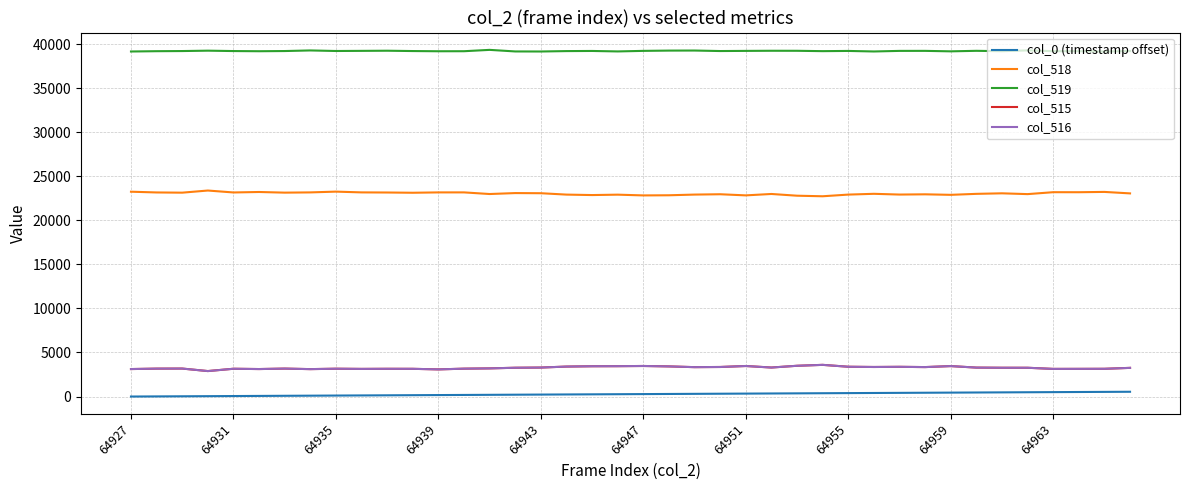

What is the minimum value for col_518?

22733.0